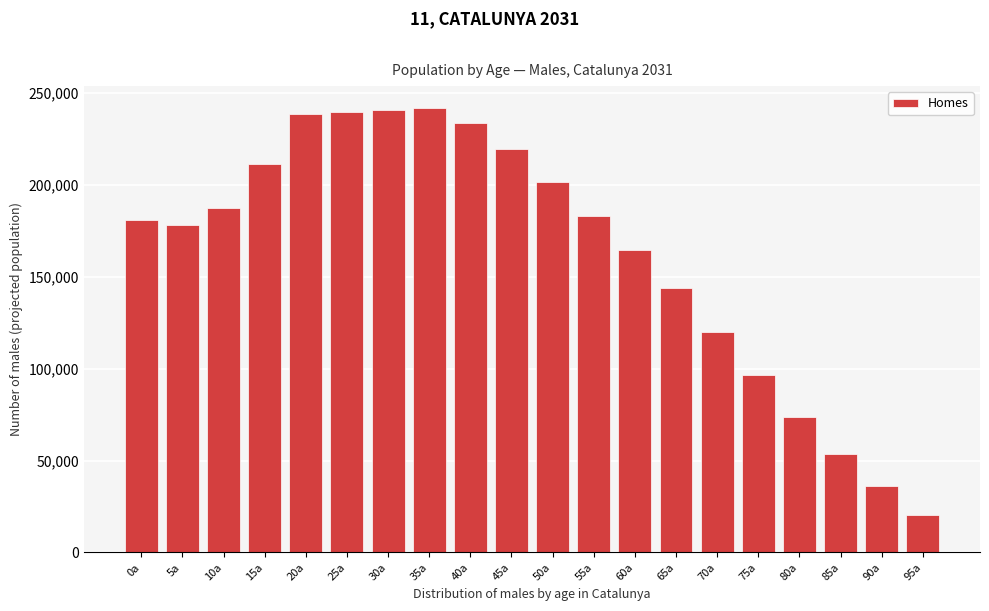

What is the difference between the maximum and second lowest values?

205329